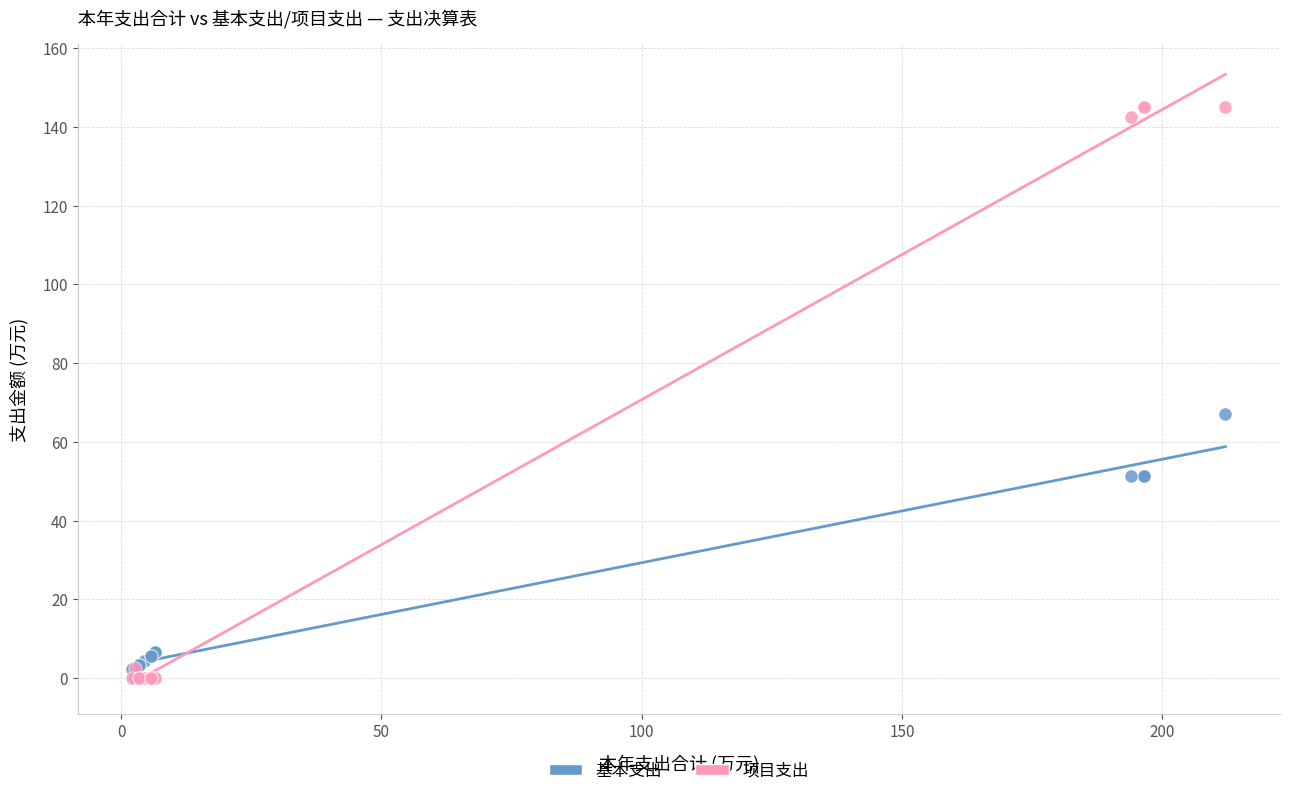

Across all series, what Y value is closest to 72?

67.0